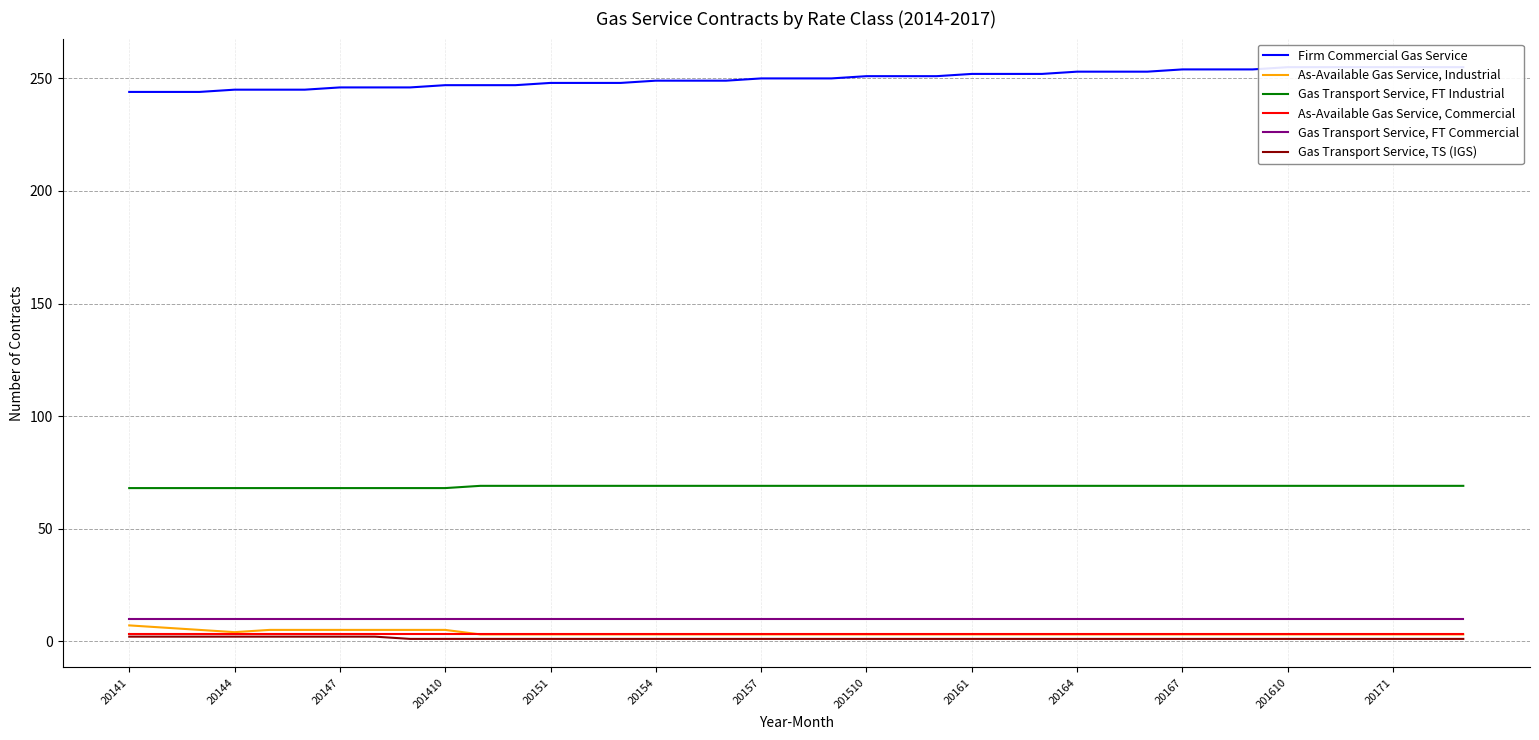

True or false: Gas Transport Service, TS (IGS) has more than 2 interior local peaks.

False